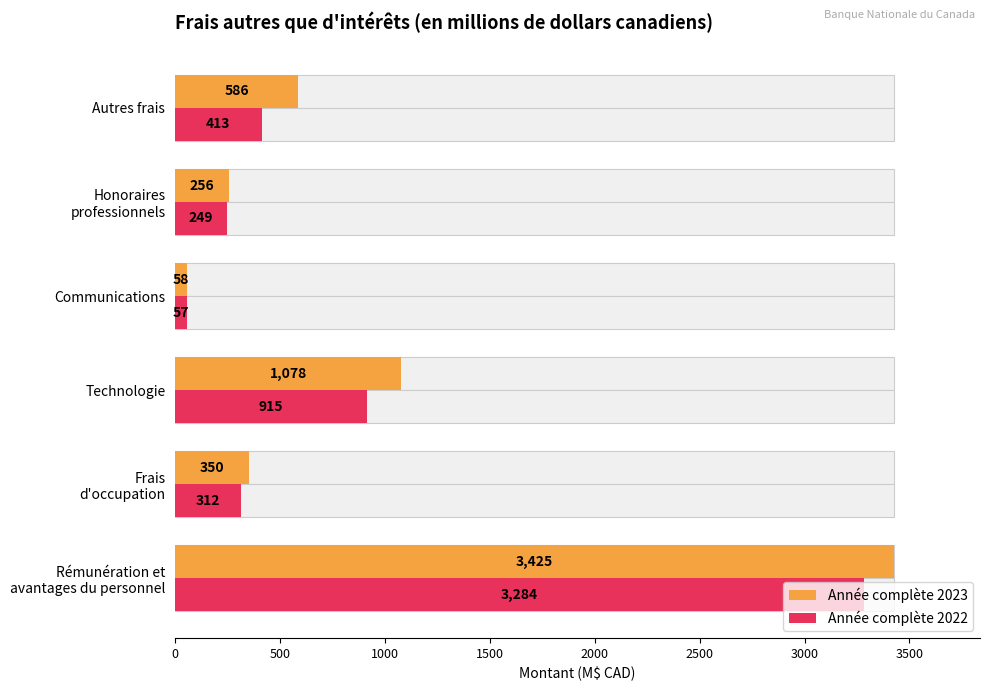

Rank the series by their average value, from lowest to highest.

Année complète 2022, Année complète 2023